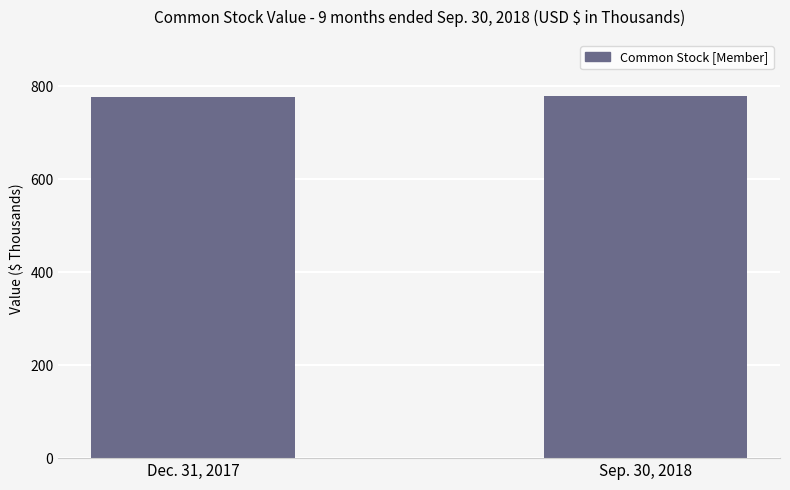

What position from the right is Dec. 31, 2017?

2